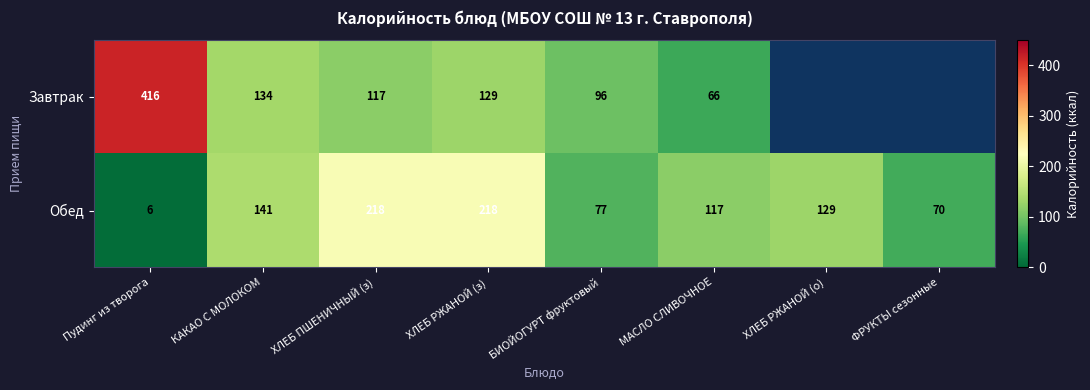

What is the spread (max minus min) of values at БИОЙОГУРТ фруктовый?

19